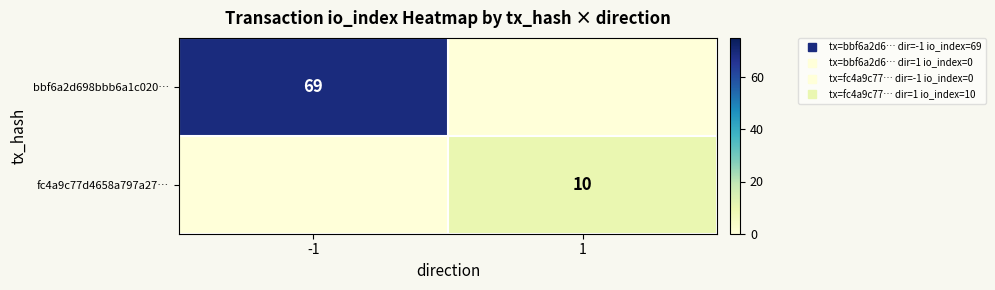

Which category has the highest value in the bbf6a2d698bbb6a1c020… series?

-1